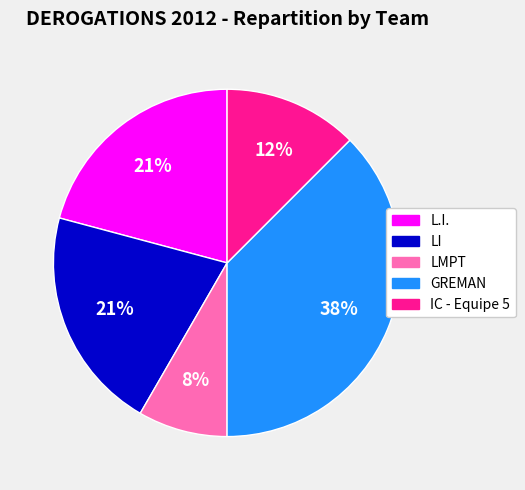

Is the sum of L.I. and GREMAN greater than half?

Yes